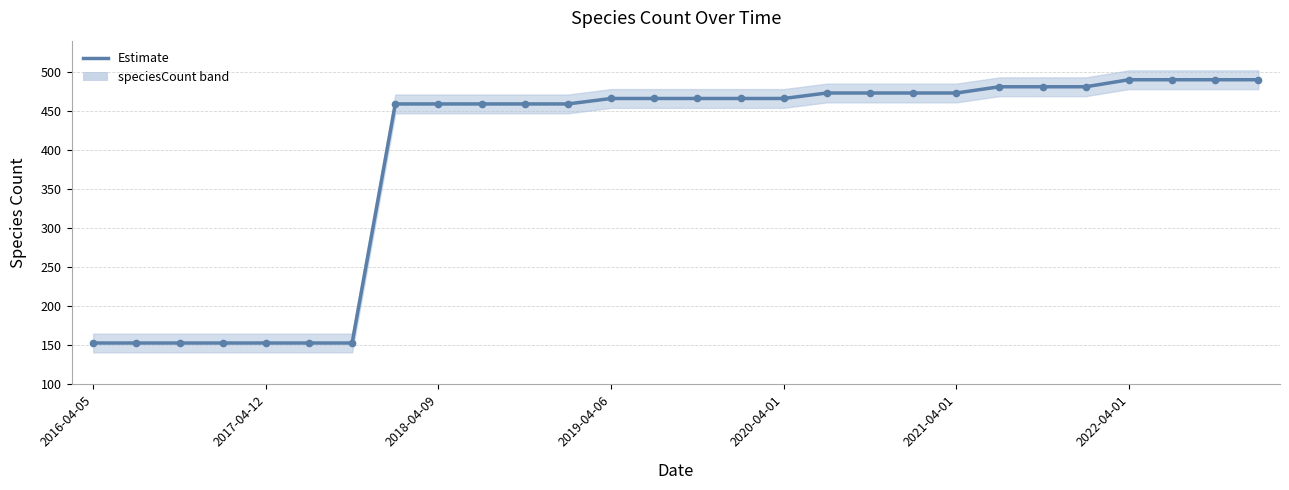

What is the minimum value shown in the chart?

153